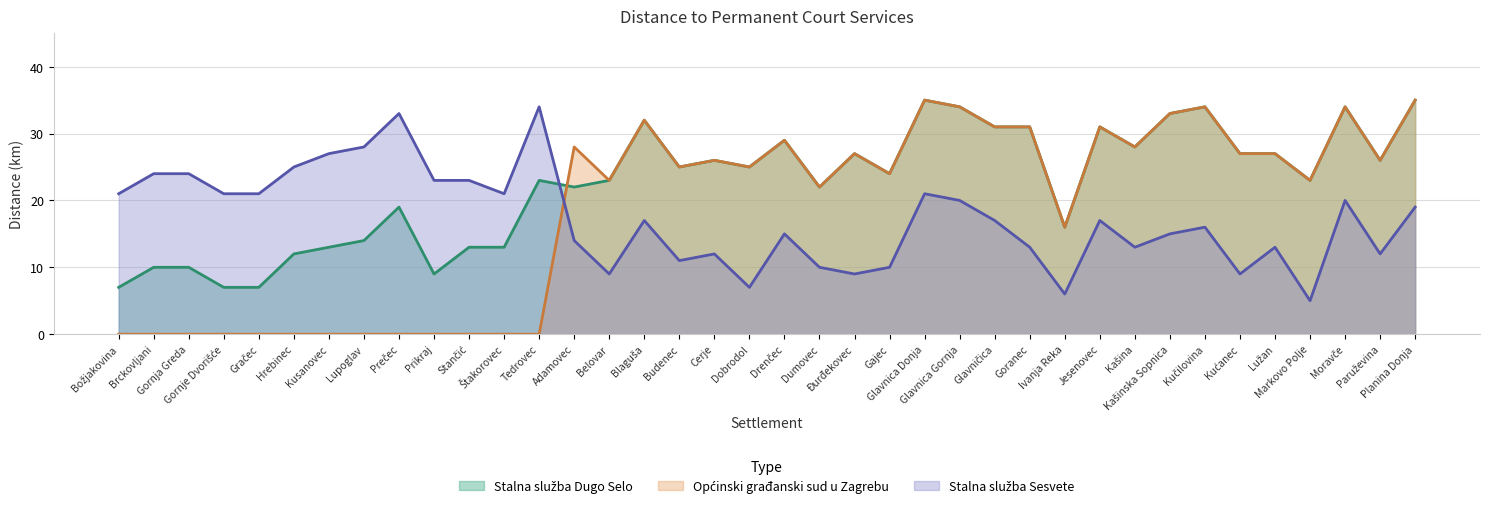

True or false: Stalna služba Sesvete and Općinski građanski sud u Zagrebu intersect in this chart.

True